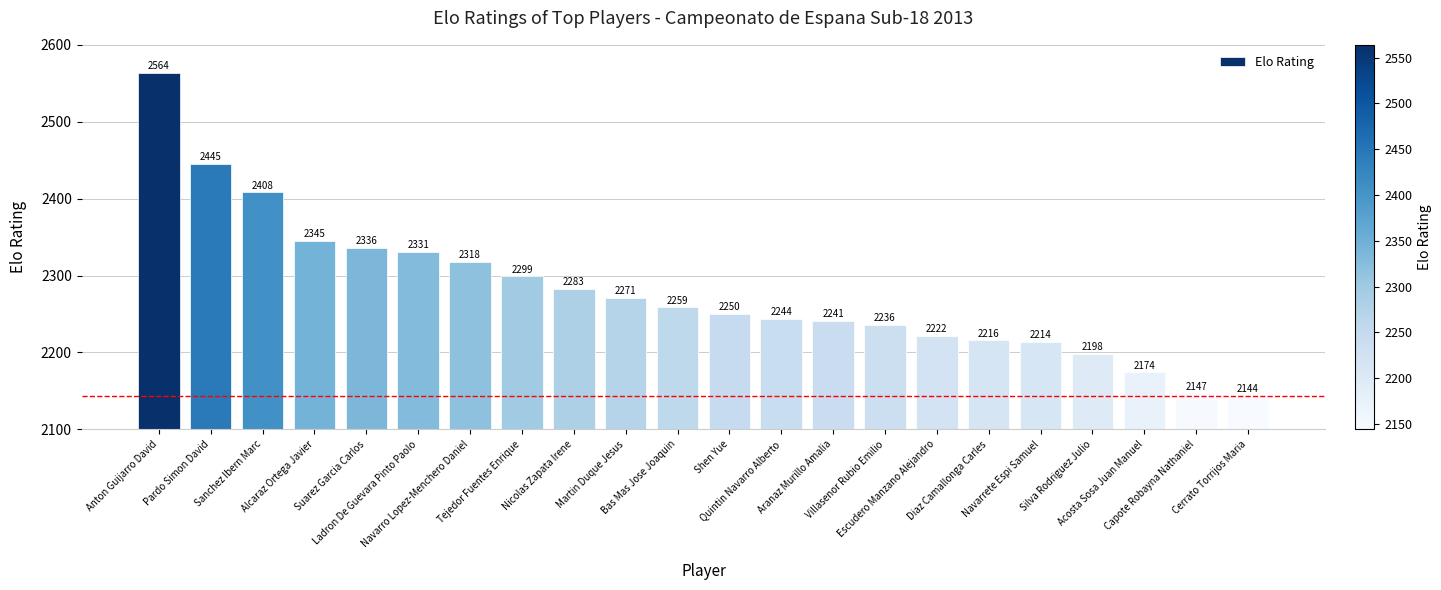

Rank the categories by value from highest to lowest.

Anton Guijarro David, Pardo Simon David, Sanchez Ibern Marc, Alcaraz Ortega Javier, Suarez Garcia Carlos, Ladron De Guevara Pinto Paolo, Navarro Lopez-Menchero Daniel, Tejedor Fuentes Enrique, Nicolas Zapata Irene, Martin Duque Jesus, Bas Mas Jose Joaquin, Shen Yue, Quintin Navarro Alberto, Aranaz Murillo Amalia, Villasenor Rubio Emilio, Escudero Manzano Alejandro, Diaz Camallonga Carles, Navarrete Espi Samuel, Silva Rodriguez Julio, Acosta Sosa Juan Manuel, Capote Robayna Nathaniel, Cerrato Torrijos Maria